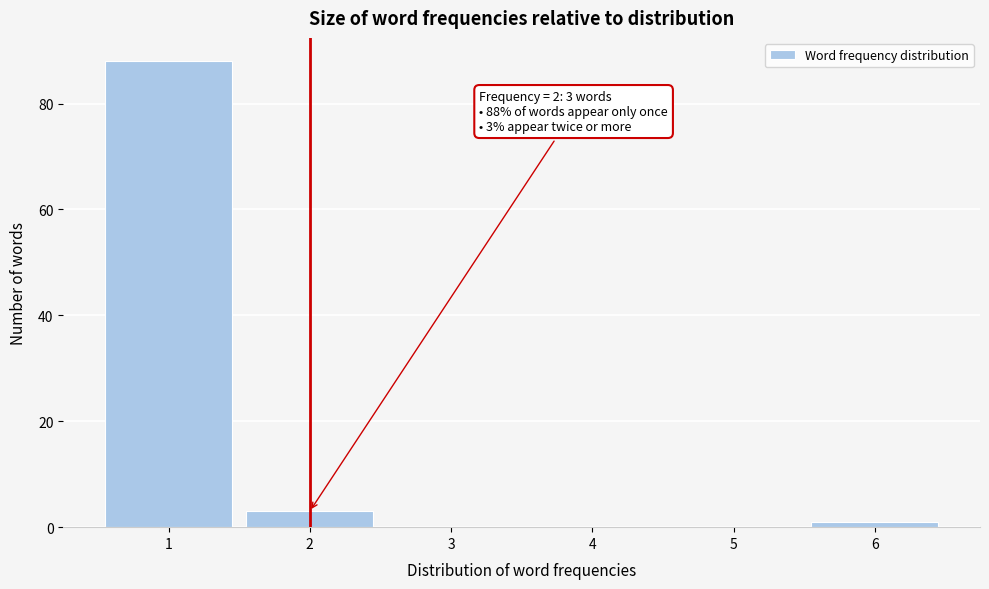

Reading left to right, what are all the values shown in this chart?

1=88	2=3	3=0	4=0	5=0	6=1